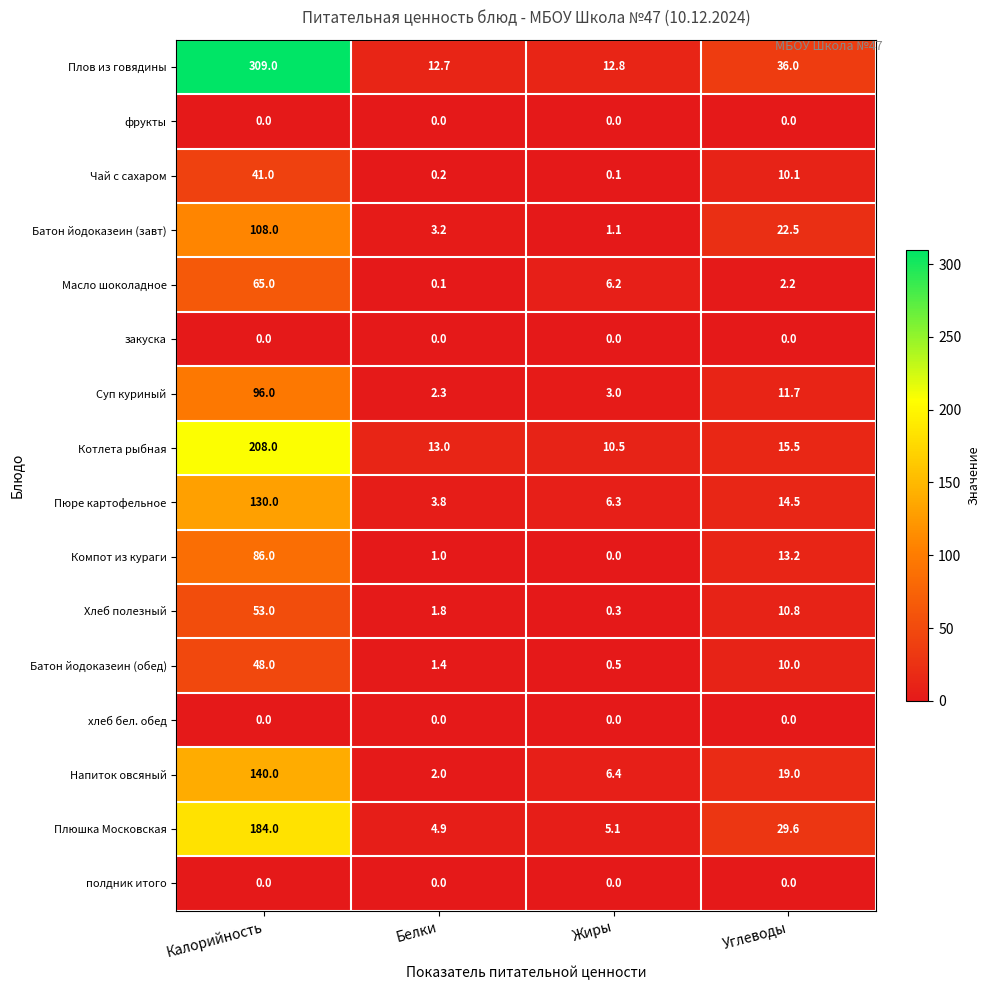

Is it true that Батон йодоказеин (завт) equals 5.2 at Белки?

False